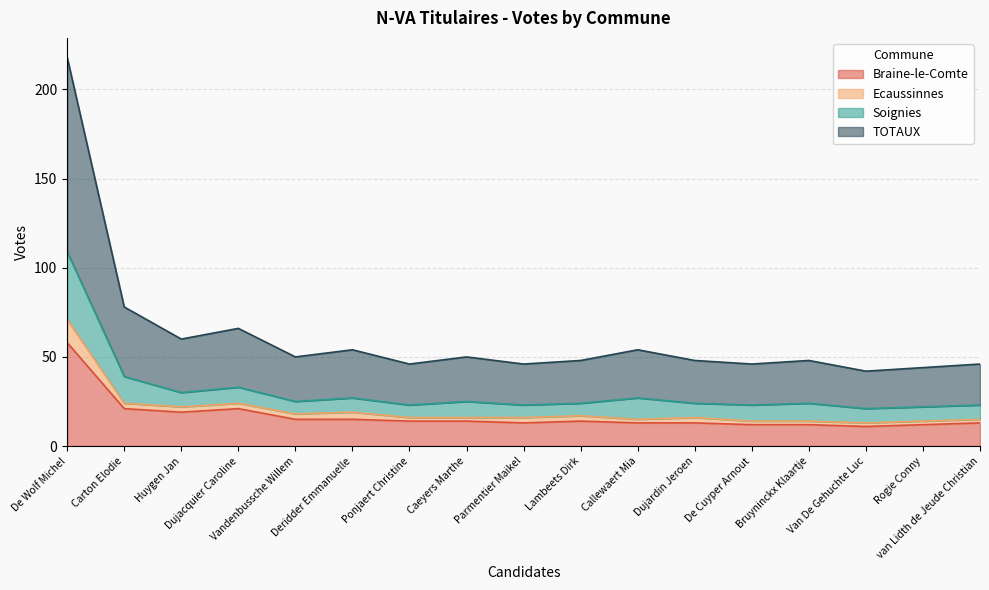

What is the minimum value for Braine-le-Comte?

11